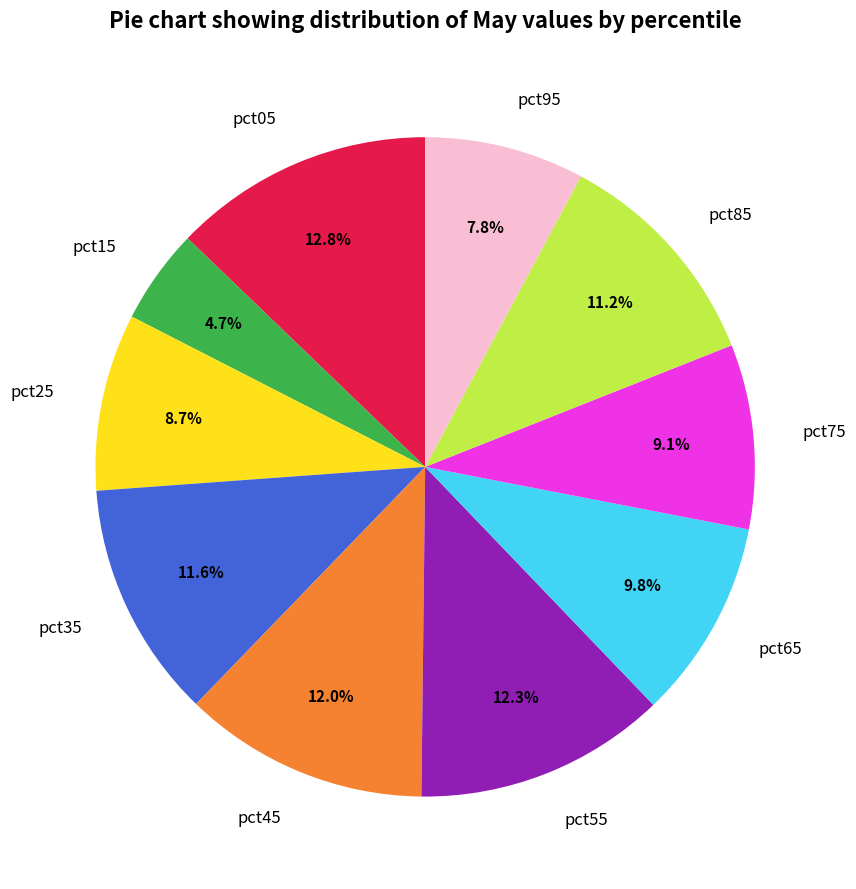

Is it true that pct05 is 5% of the pie?

False